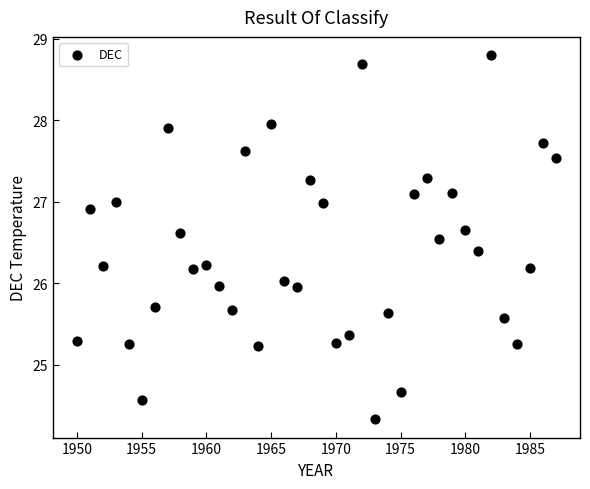

What is the range of Y values (max minus min)?

4.5